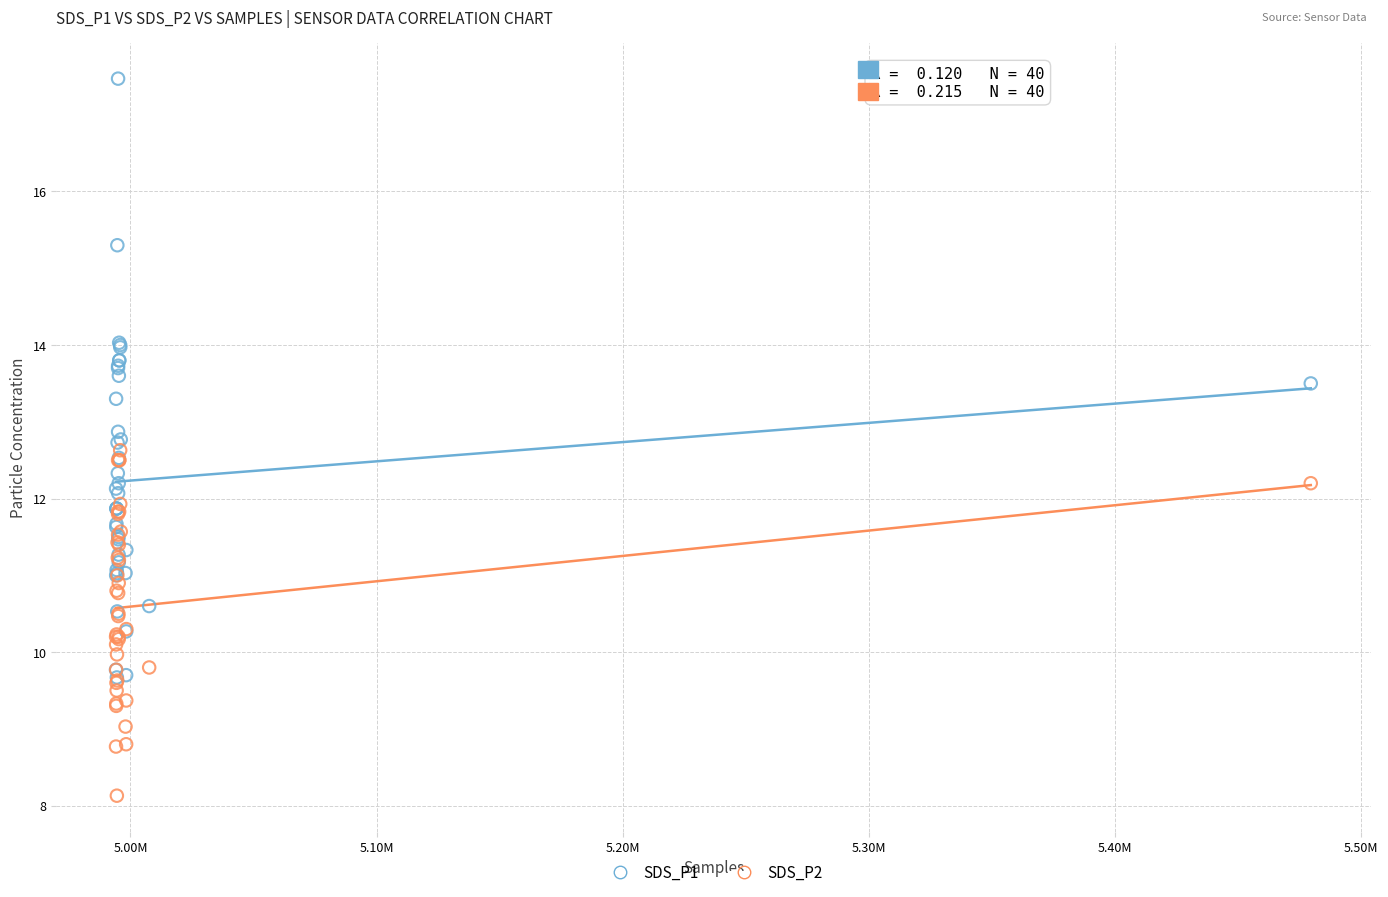

What are all the series names shown in the legend?

SDS_P1, SDS_P2